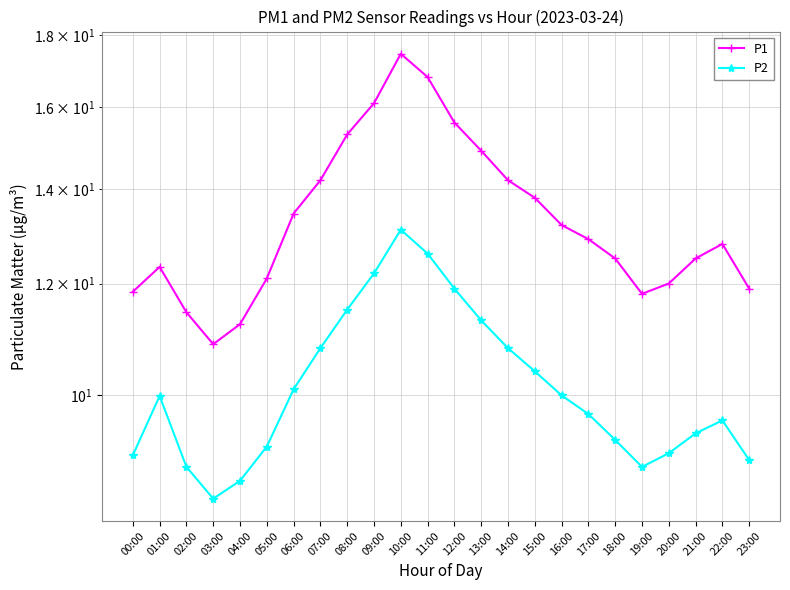

What is the difference between the highest and lowest values at 18:00?

3.2